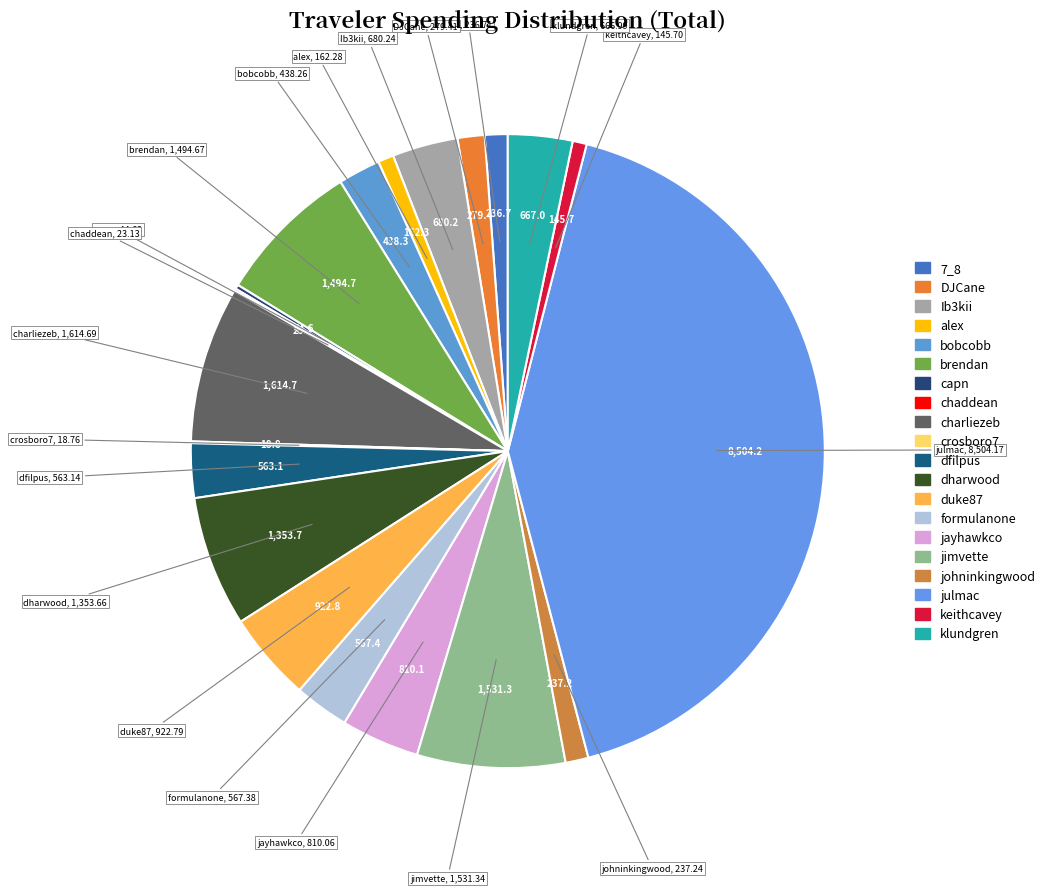

To the nearest percent, what percentage of the pie is bobcobb?

2%